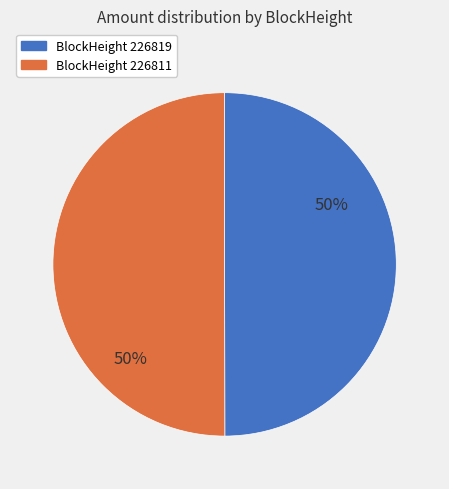

Combined, do BlockHeight 226811 and BlockHeight 226819 account for over 50%?

Yes